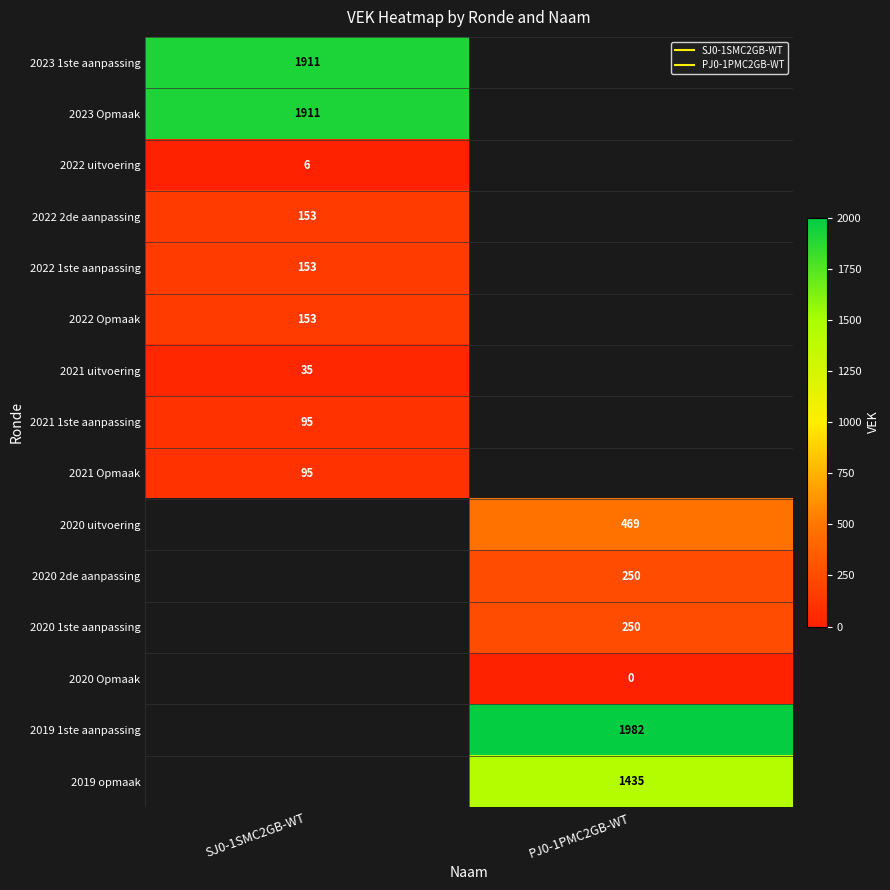

Is the value of 2019 opmaak at PJ0-1PMC2GB-WT greater than the value of 2021 Opmaak at PJ0-1PMC2GB-WT?

No